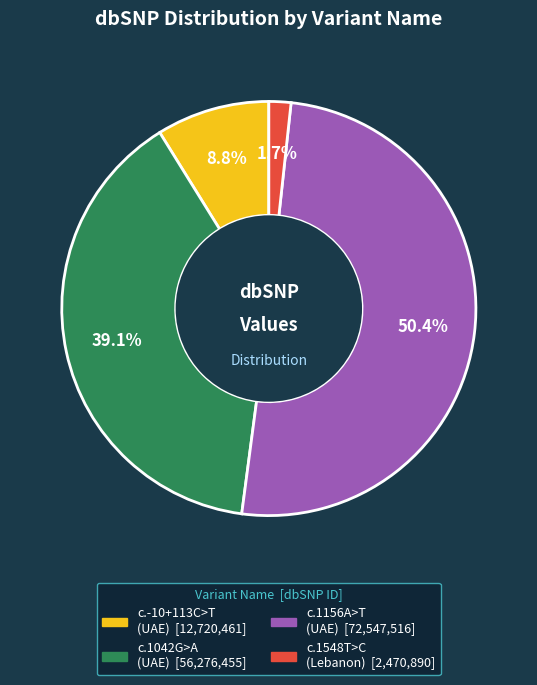

Does any single category account for the majority?

Yes